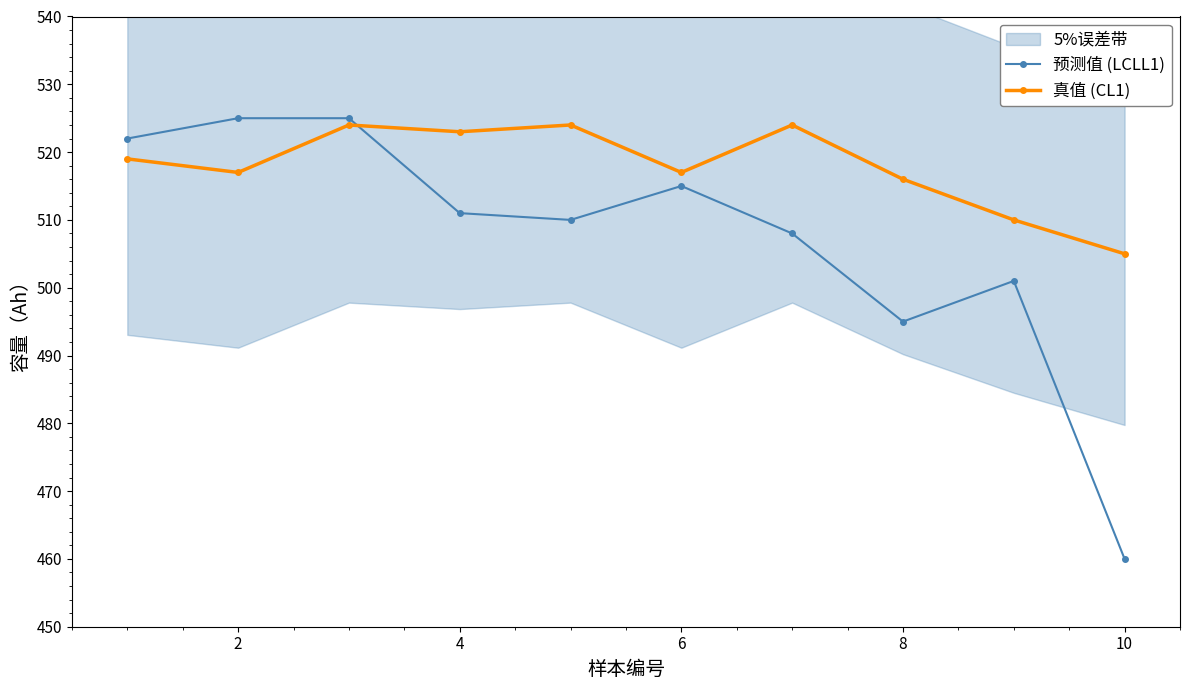

What is the minimum value for 真值 (CL1)?

505